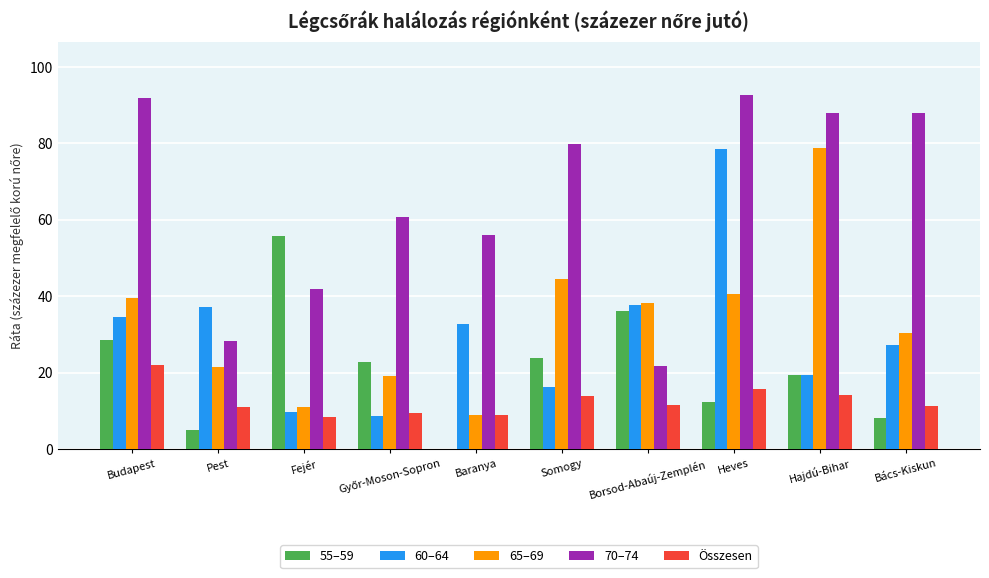

What is the total value across all series at Somogy?

178.4